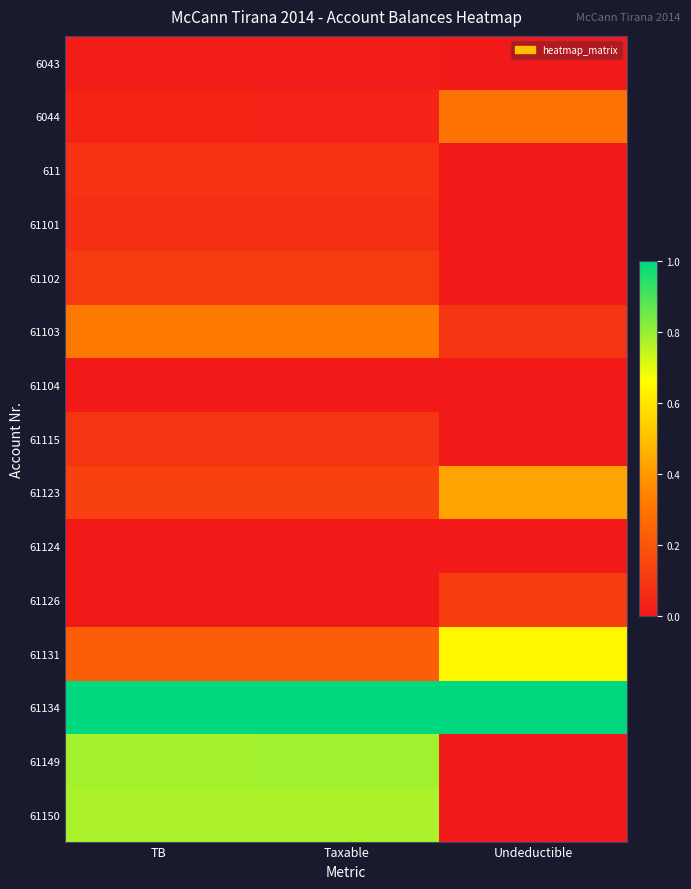

Which series has the largest total across all categories?

61134